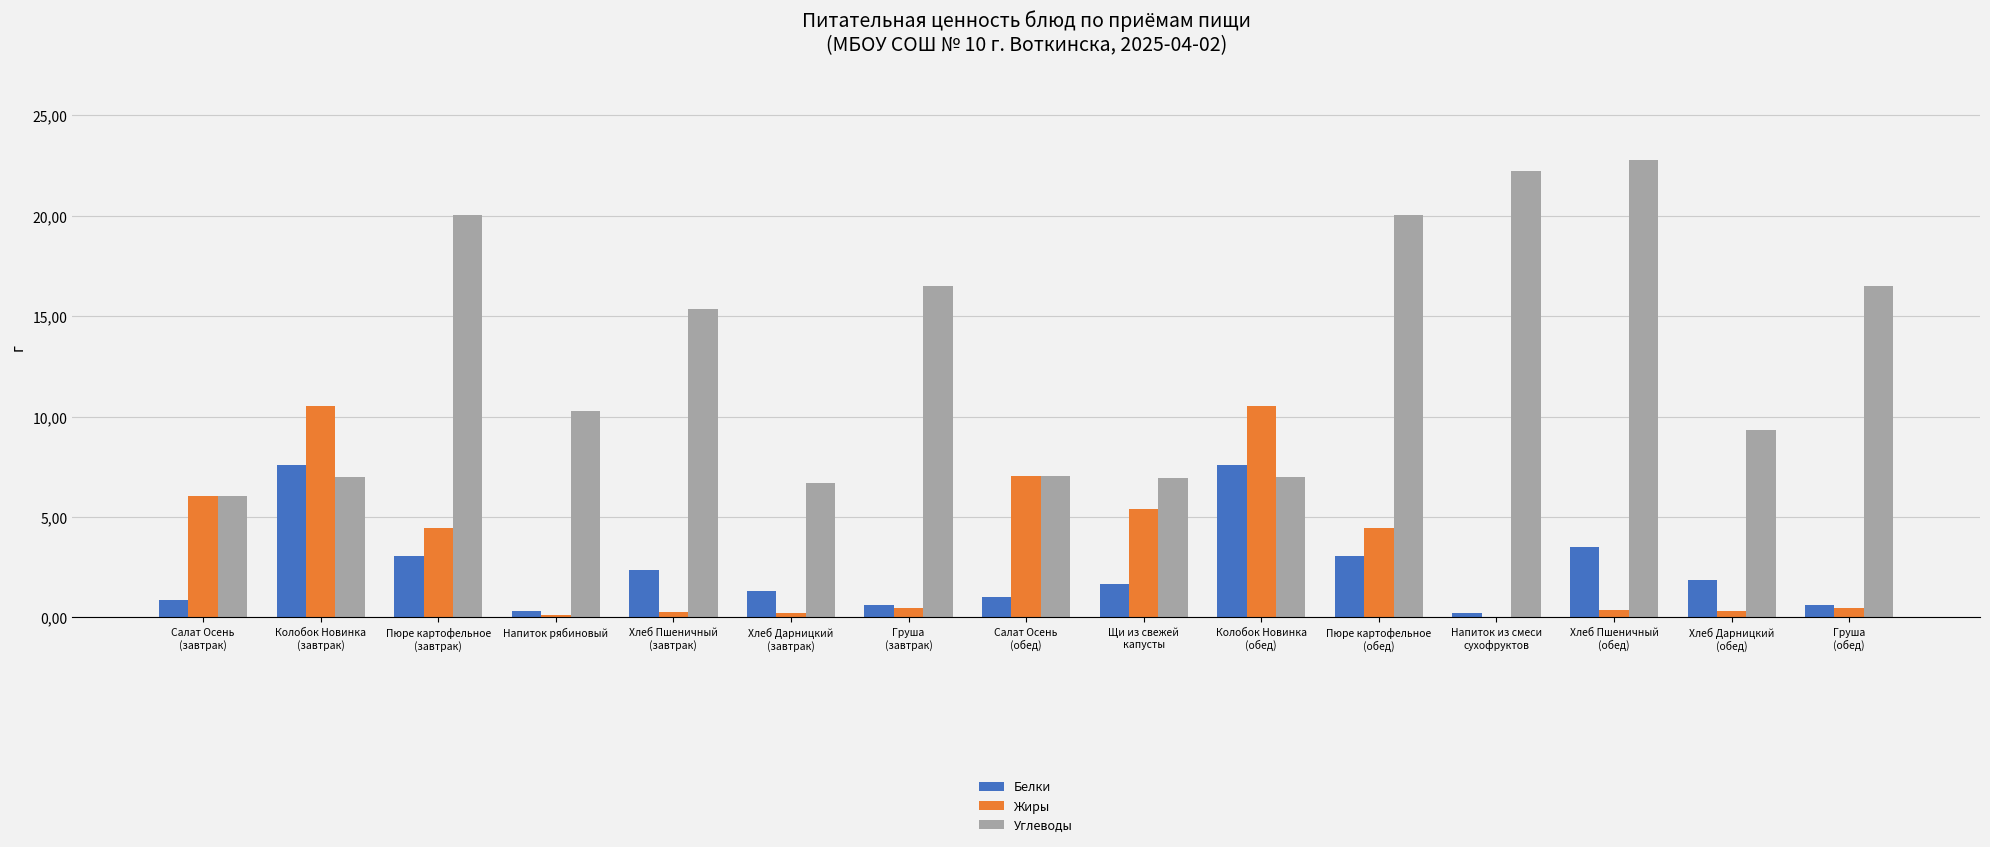

What is the sum of all Углеводы values?

193.8